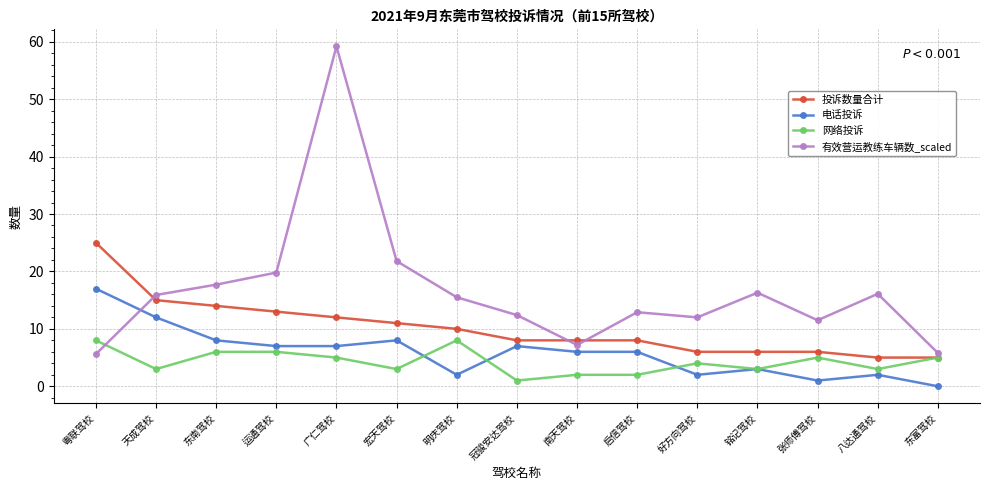

True or false: 电话投诉 has more than 1 interior local peaks.

True